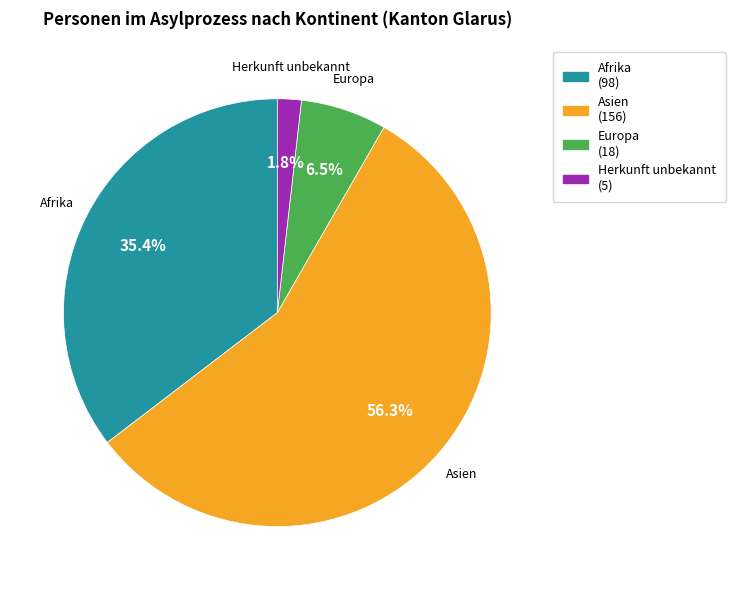

Does any single category account for the majority?

Yes